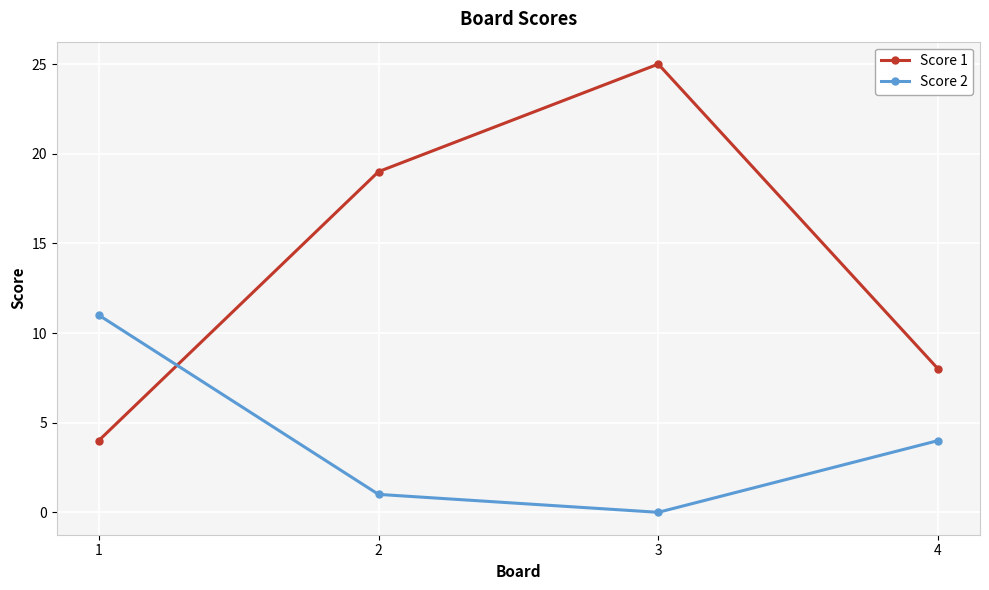

True or false: Score 1 and Score 2 intersect in this chart.

True